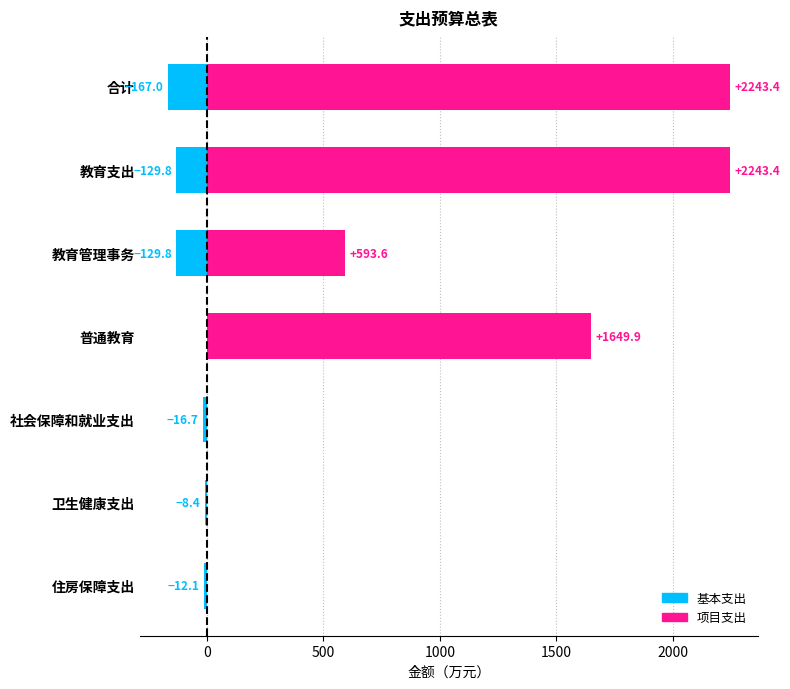

How many series are shown in this chart?

2